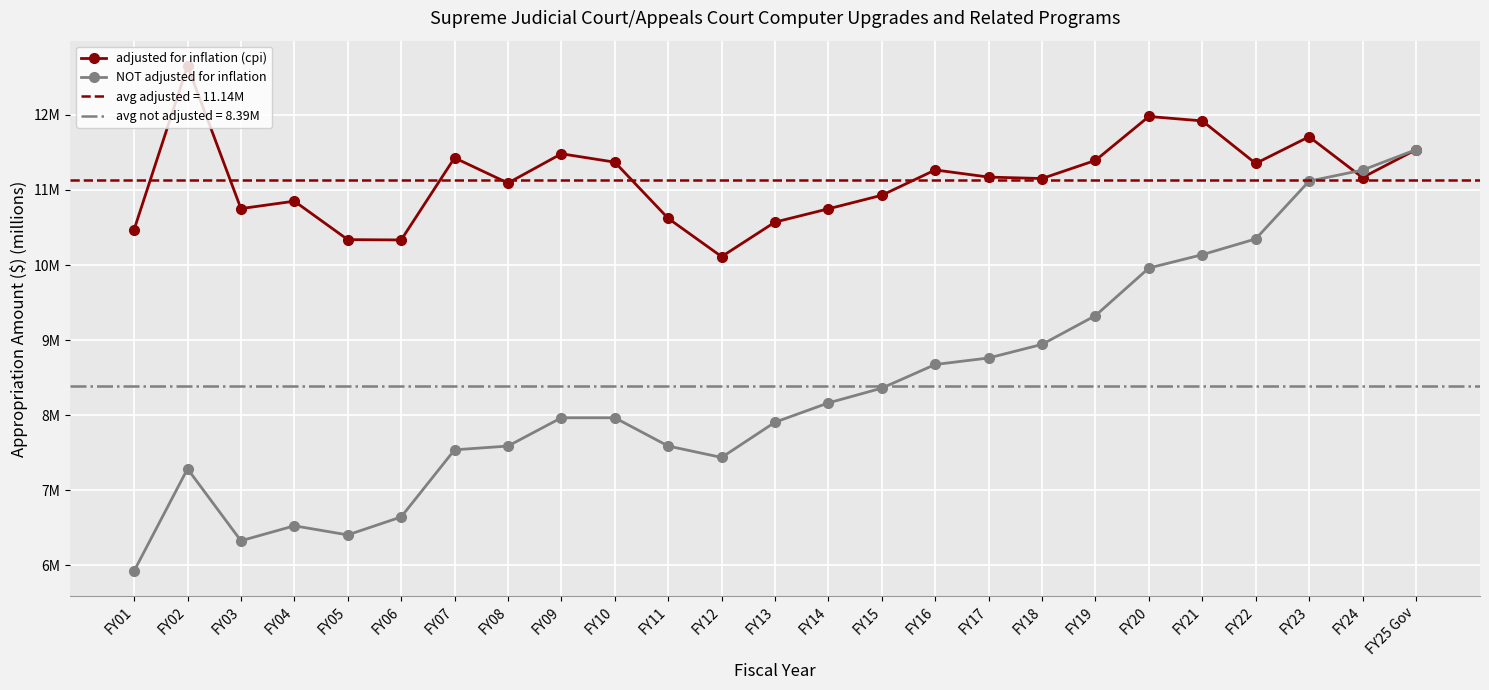

Which series changed the most between FY11 and FY16?

NOT adjusted for inflation